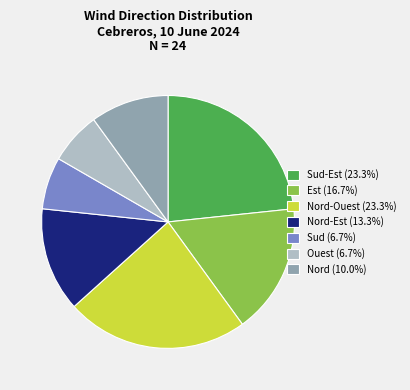

Is there a majority slice in this chart?

No